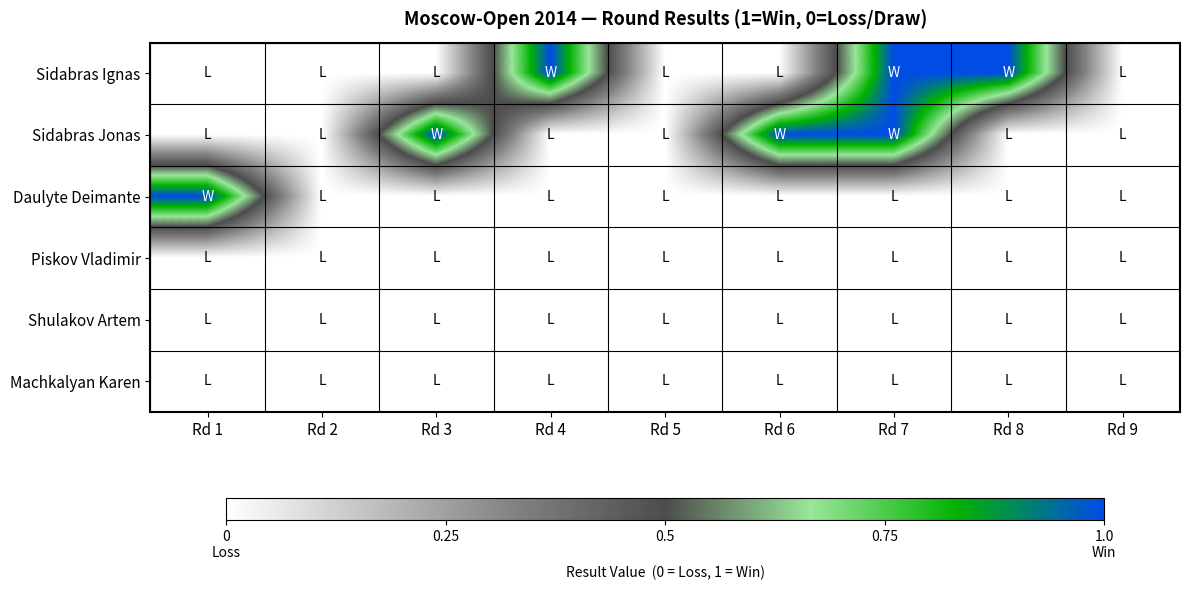

Between Rd 7 and Rd 5, which is larger?

Rd 7